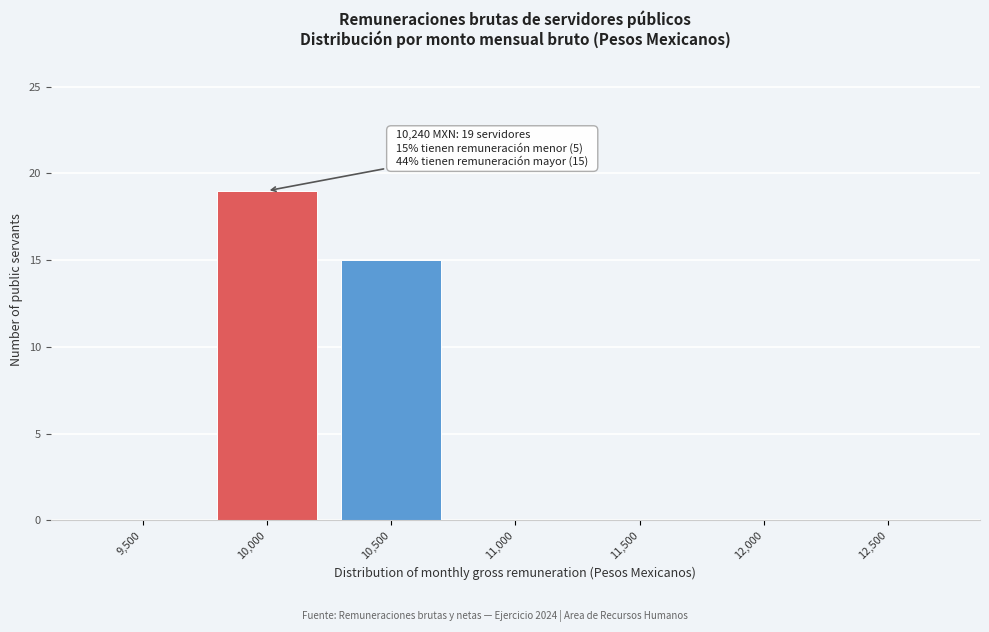

Reading left to right, what are all the values shown in this chart?

9,500=0	10,000=19	10,500=15	11,000=0	11,500=0	12,000=0	12,500=0